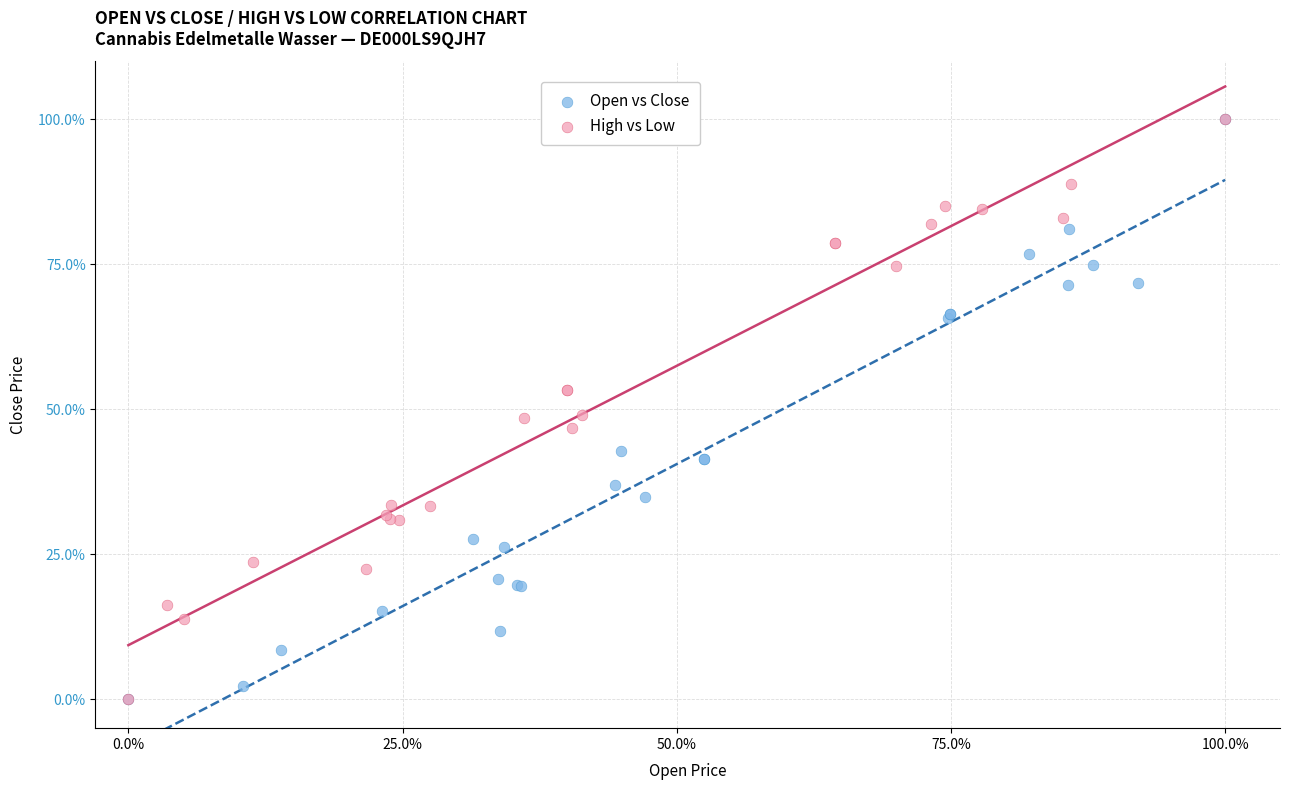

What are all the series names shown in the legend?

Open vs Close, High vs Low